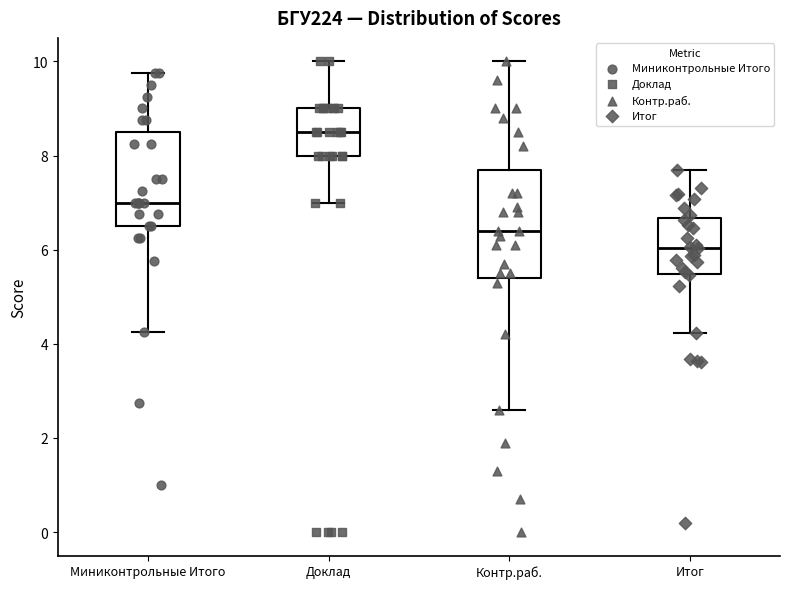

Reading left to right, read every box against the y-axis: the position of its median line, the range the box covers, and the ends of its whiskers. The values are not printed on the chart, so give them approximately, as read against the axis.

Миниконтрольные Итого: median 7.0, box 6.6 to 8.6, whiskers 4.2 to 9.8
Доклад: median 8.6, box 8.0 to 9.0, whiskers 7.0 to 10.0
Контр.раб.: median 6.4, box 5.4 to 7.8, whiskers 2.6 to 10.0
Итог: median 6.0, box 5.4 to 6.6, whiskers 4.2 to 7.8